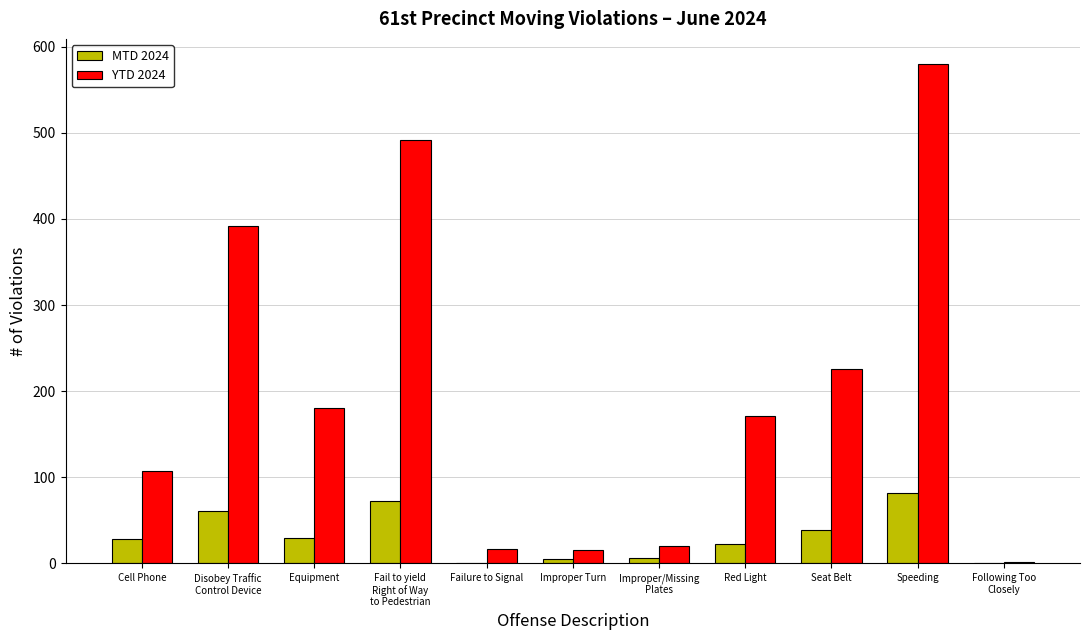

Between Equipment and Speeding, which series saw the biggest shift?

YTD 2024